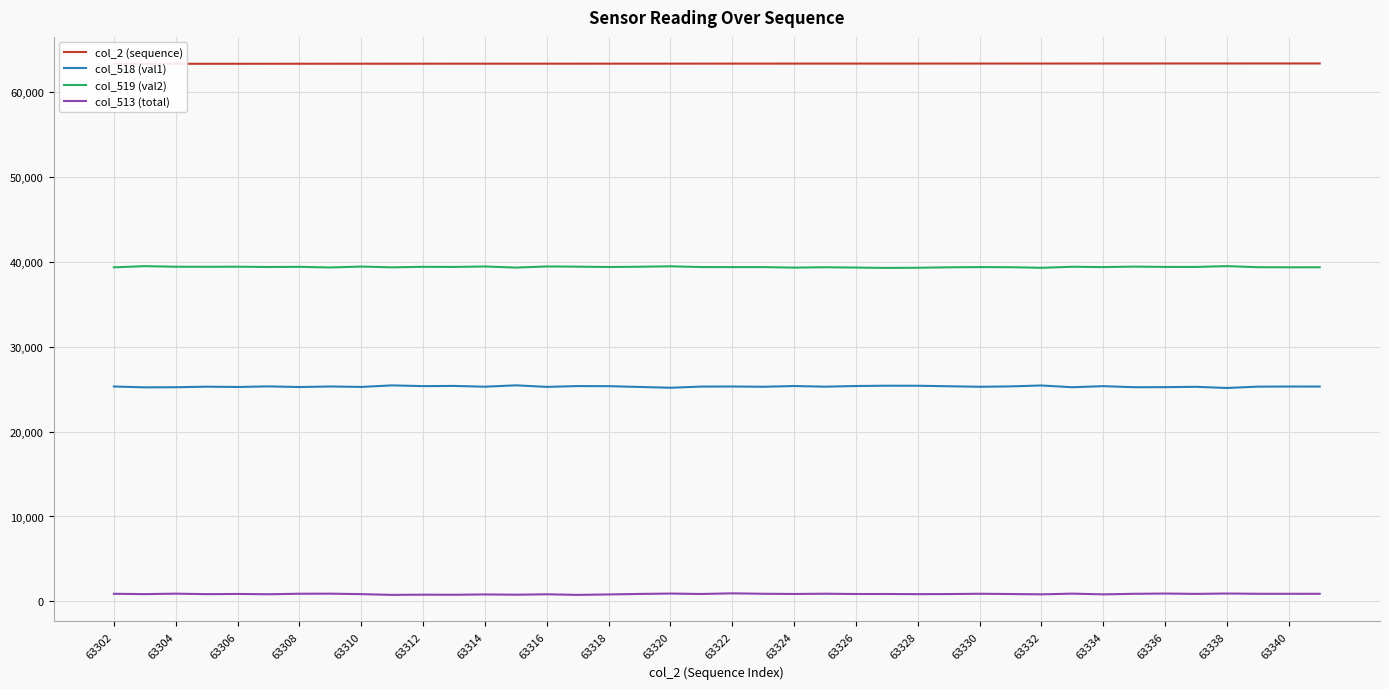

True or false: col_513 (total) and col_518 (val1) intersect in this chart.

False